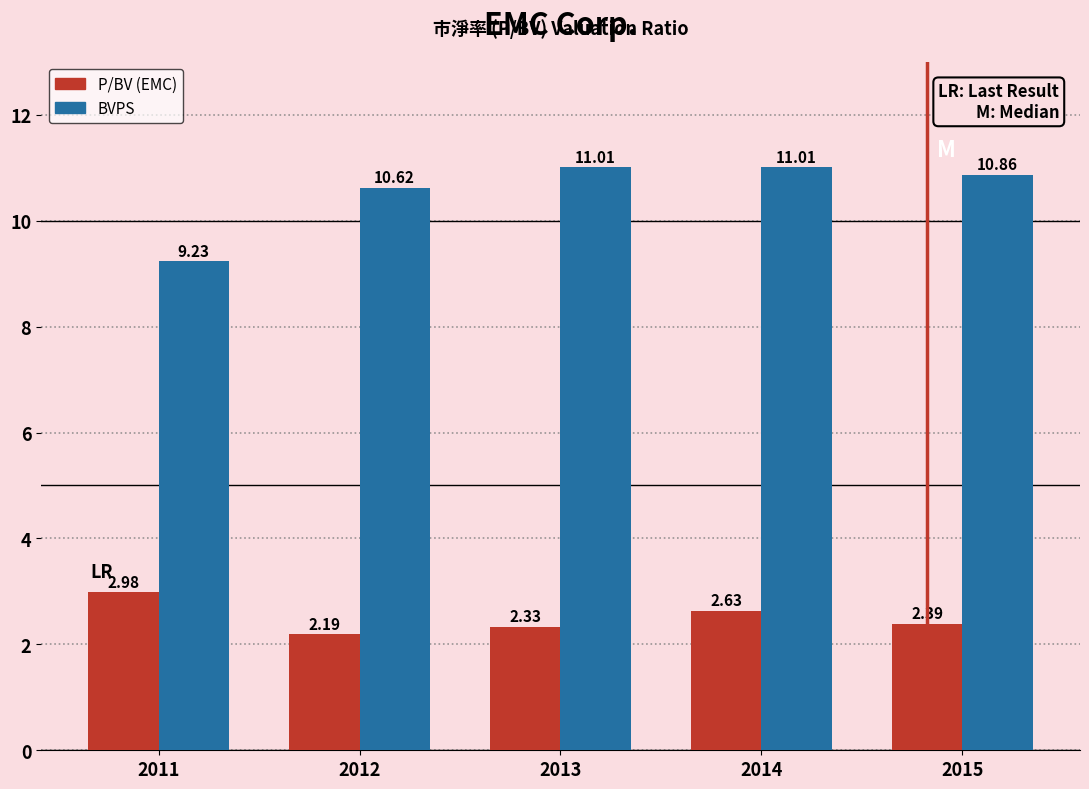

Rank the series by their maximum value, from lowest to highest.

P/BV (EMC), BVPS